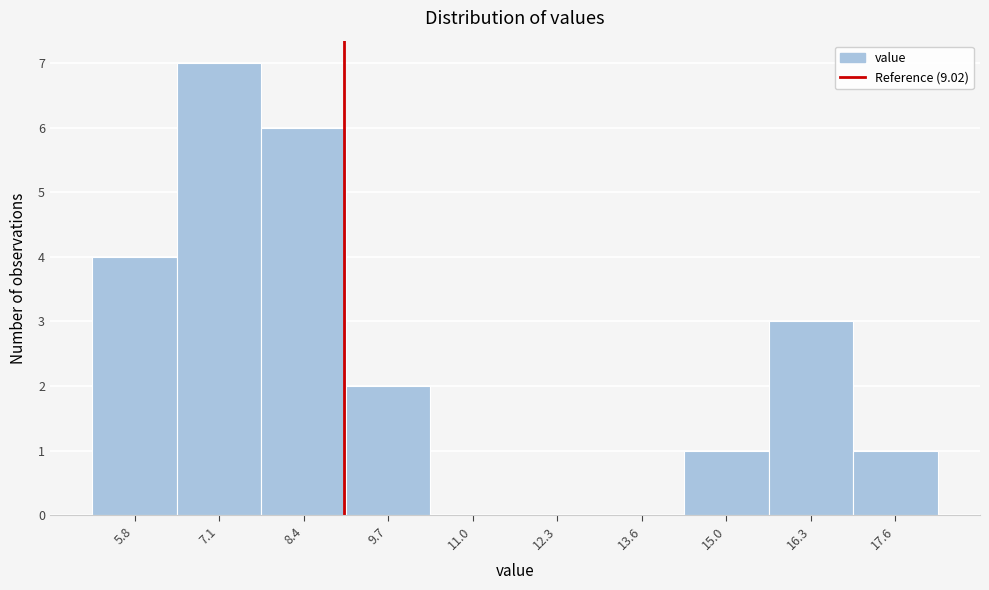

Reading left to right, list every bar in this chart as the range it spans on the x-axis followed by its height. Neither the bar edges nor the heights are printed on the chart, so give them approximately, as read against the axes.

5.2 to 6.4: 4
6.4 to 7.8: 7
7.8 to 9.0: 6
9.0 to 10.4: 2
10.4 to 11.6: 0
11.6 to 13.0: 0
13.0 to 14.4: 0
14.4 to 15.6: 1
15.6 to 17.0: 3
17.0 to 18.2: 1